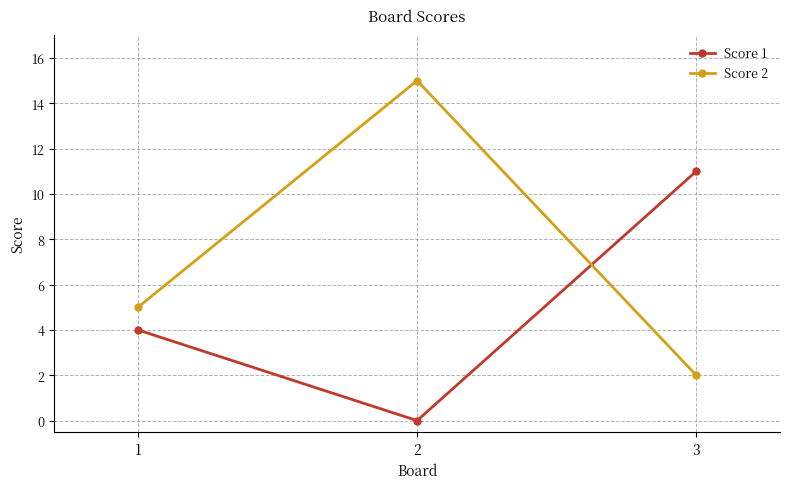

What is the highest value of the Score 1 series?

11